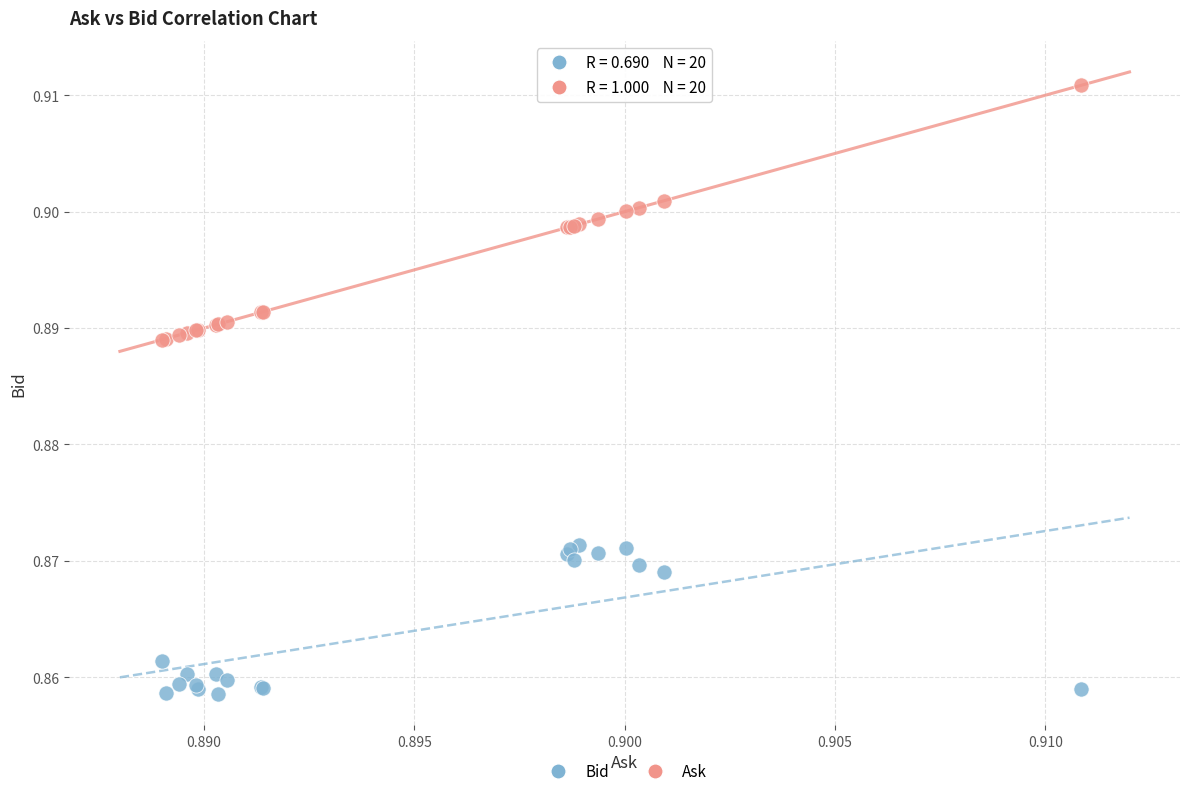

What are all the series names shown in the legend?

Bid, Ask